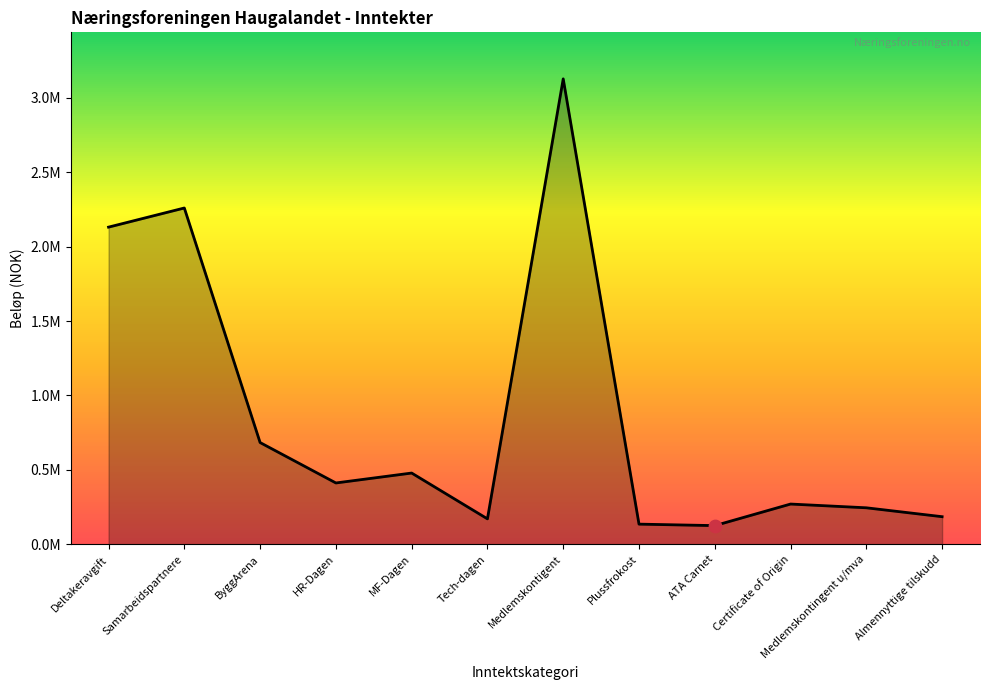

Which has a higher value, HR-Dagen or ByggArena?

ByggArena